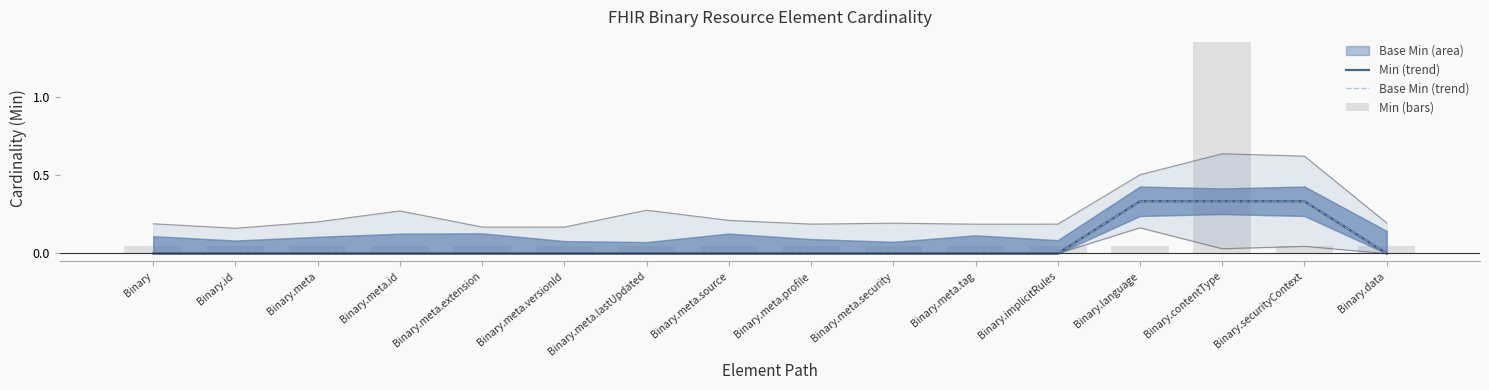

Which series changed the most between Binary.meta.security and Binary.contentType?

Min (bars)